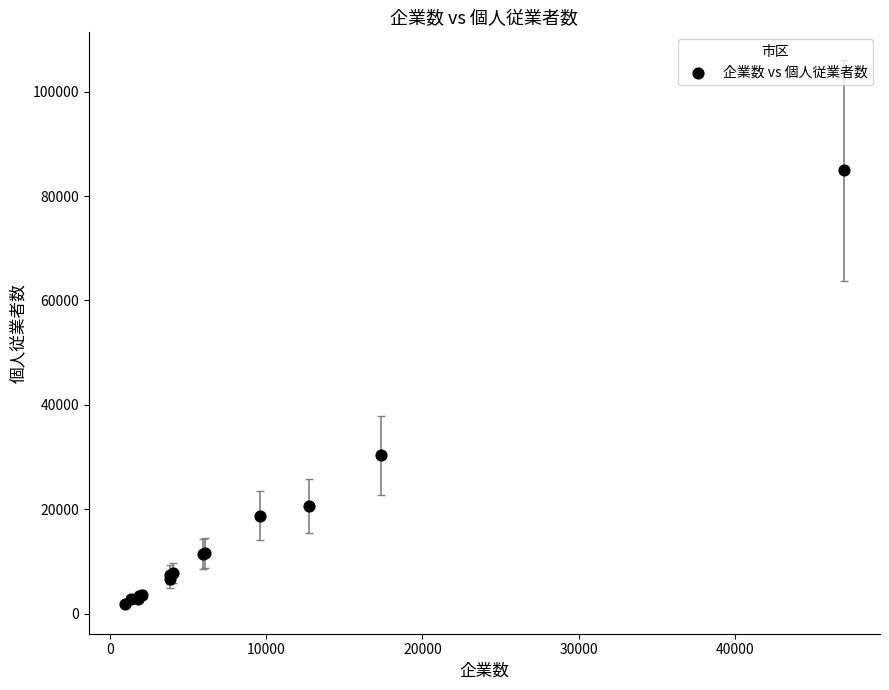

What Y value in the scatter plot is closest to 43377?

30308